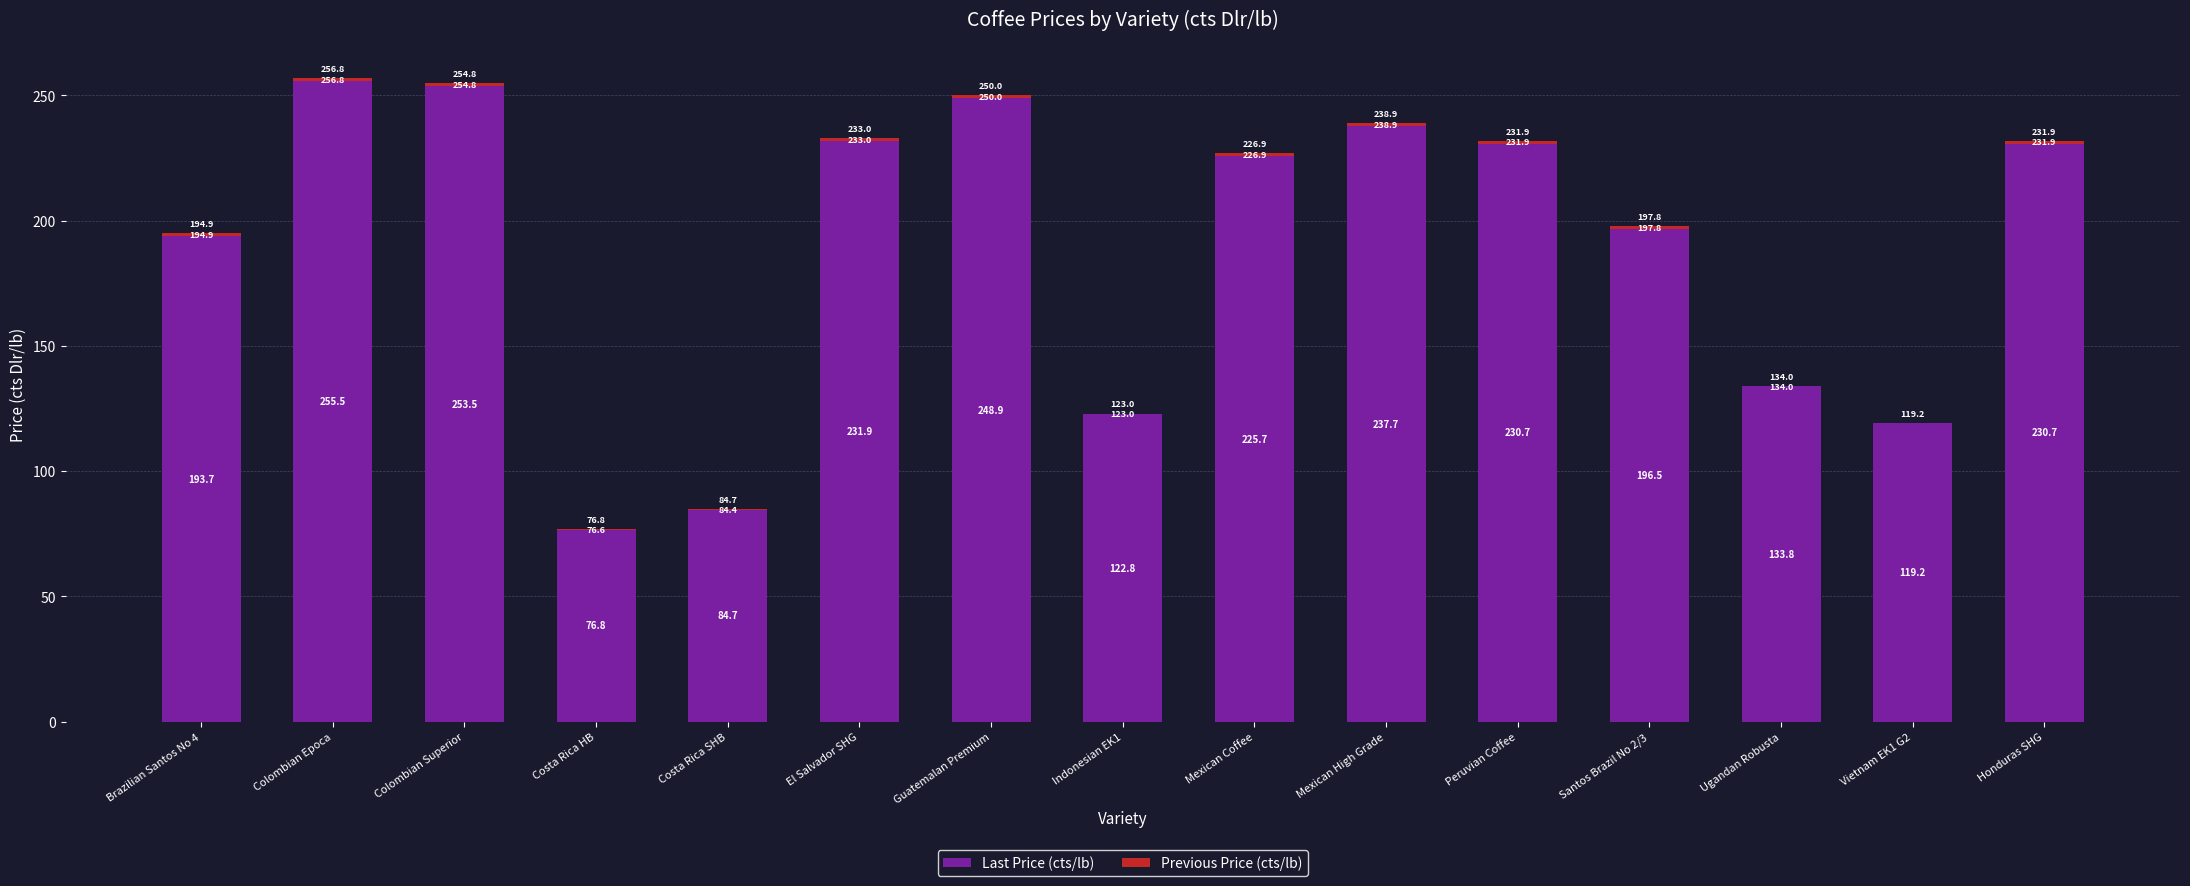

Reading left to right, transcribe all the data shown in this chart.

Last Price (cts/lb): Brazilian Santos No 4=193.7	Colombian Epoca=255.5	Colombian Superior=253.5	Costa Rica HB=76.8	Costa Rica SHB=84.7	El Salvador SHG=231.9	Guatemalan Premium=248.9	Indonesian EK1=122.8	Mexican Coffee=225.7	Mexican High Grade=237.7	Peruvian Coffee=230.7	Santos Brazil No 2/3=196.5	Ugandan Robusta=133.8	Vietnam EK1 G2=119.2	Honduras SHG=230.7
Previous Price (cts/lb): Brazilian Santos No 4=1.2	Colombian Epoca=1.3	Colombian Superior=1.3	Costa Rica HB=-0.2	Costa Rica SHB=-0.3	El Salvador SHG=1.1	Guatemalan Premium=1.1	Indonesian EK1=0.1	Mexican Coffee=1.2	Mexican High Grade=1.2	Peruvian Coffee=1.2	Santos Brazil No 2/3=1.3	Ugandan Robusta=0.1	Vietnam EK1 G2=-0.1	Honduras SHG=1.2